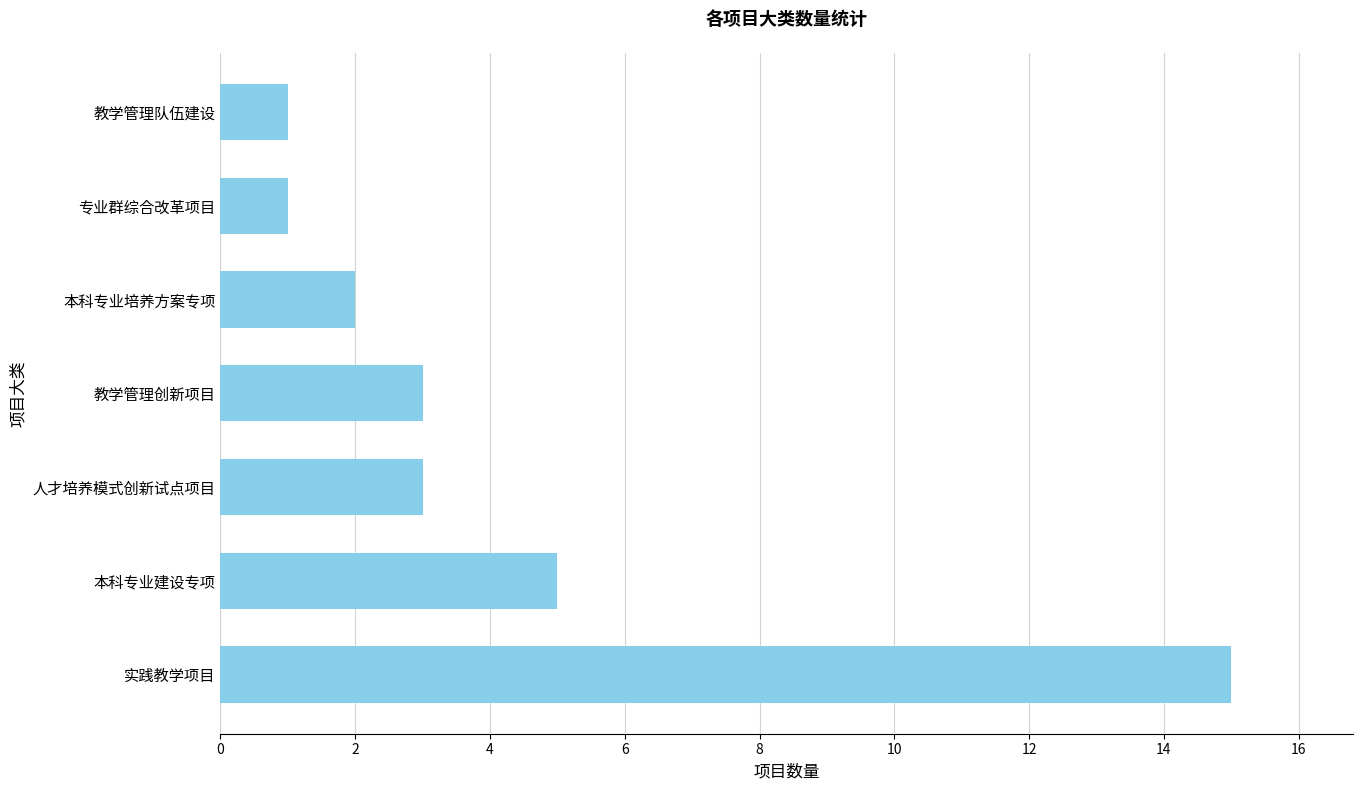

Approximately how many times larger is the value at 本科专业建设专项 compared to 专业群综合改革项目?

5.0